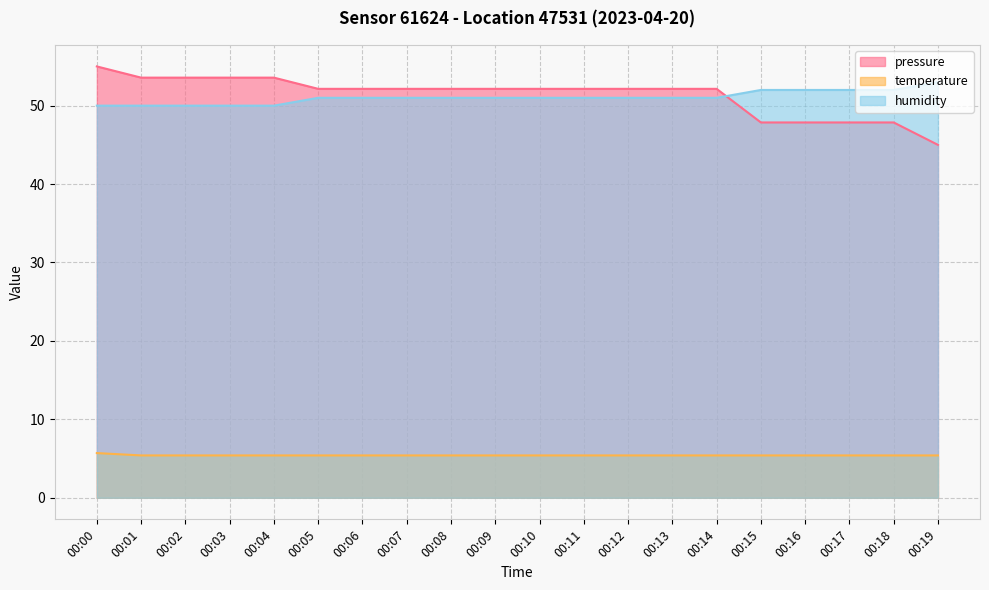

Which label corresponds to the smallest value in the chart?

00:01